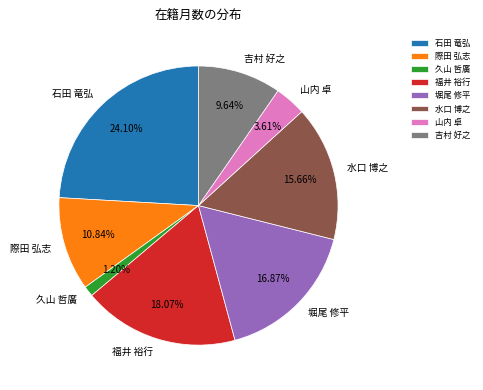

To the nearest percent, what percentage of the pie is 際田 弘志?

11%